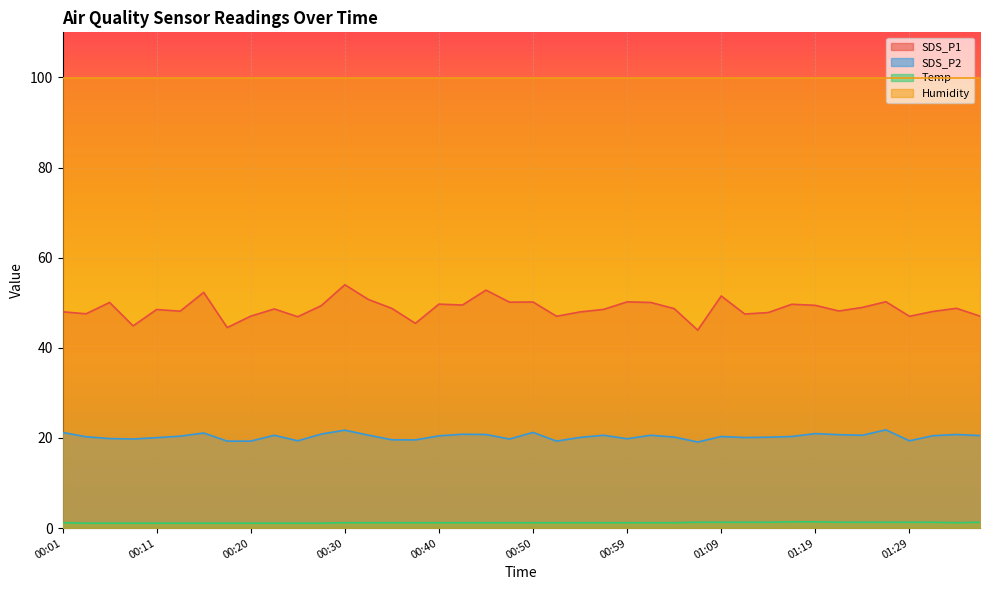

How many interior local peaks does the SDS_P1 series have?

13